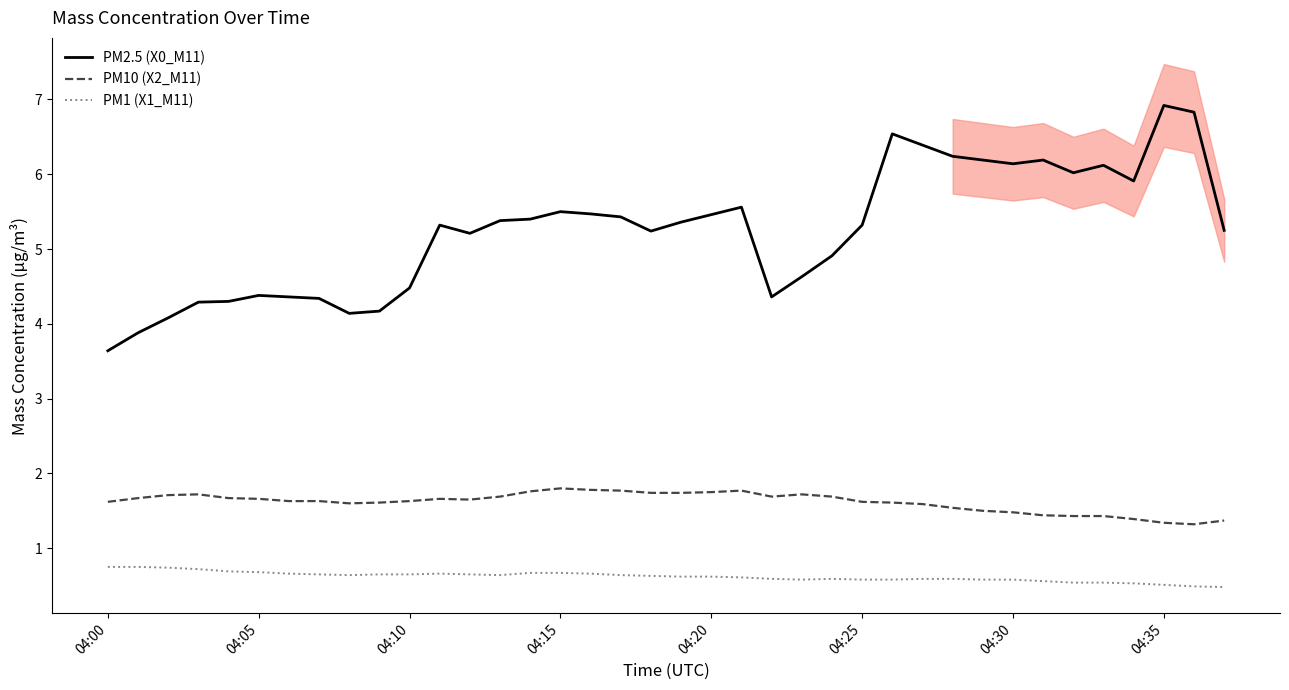

Rank the series by their maximum value, from highest to lowest.

PM2.5 (X0_M11), PM10 (X2_M11), PM1 (X1_M11)